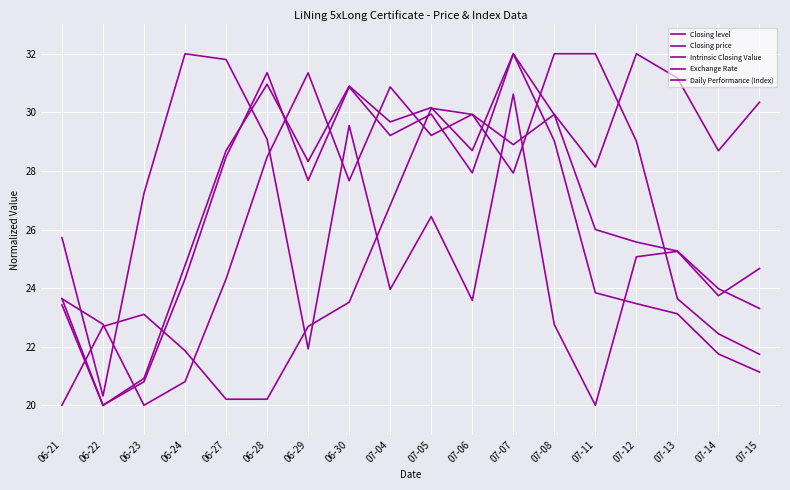

Reading left to right, list all the values displayed in this chart.

Closing level: 06-21=23.4	06-22=20.0	06-23=20.9	06-24=24.8	06-27=28.7	06-28=31.0	06-29=28.3	06-30=30.9	07-04=29.7	07-05=30.2	07-06=28.7	07-07=32.0	07-08=29.9	07-11=26.0	07-12=25.6	07-13=25.3	07-14=24.0	07-15=23.3
Closing price: 06-21=23.6	06-22=22.8	06-23=20.0	06-24=20.8	06-27=24.3	06-28=28.5	06-29=31.3	06-30=27.7	07-04=30.9	07-05=29.2	07-06=29.9	07-07=27.9	07-08=32.0	07-11=32.0	07-12=29.0	07-13=23.6	07-14=22.4	07-15=21.7
Intrinsic Closing Value: 06-21=23.6	06-22=20.0	06-23=20.8	06-24=24.3	06-27=28.5	06-28=31.4	06-29=27.7	06-30=30.9	07-04=29.2	07-05=29.9	07-06=27.9	07-07=32.0	07-08=29.0	07-11=23.8	07-12=23.5	07-13=23.1	07-14=21.8	07-15=21.1
Exchange Rate: 06-21=20.0	06-22=22.7	06-23=23.1	06-24=21.9	06-27=20.2	06-28=20.2	06-29=22.7	06-30=23.5	07-04=26.8	07-05=30.1	07-06=29.9	07-07=28.9	07-08=29.9	07-11=28.1	07-12=32.0	07-13=31.2	07-14=28.7	07-15=30.3
Daily Performance (Index): 06-21=25.7	06-22=20.3	06-23=27.2	06-24=32.0	06-27=31.8	06-28=29.1	06-29=21.9	06-30=29.5	07-04=24.0	07-05=26.4	07-06=23.6	07-07=30.6	07-08=22.8	07-11=20.0	07-12=25.1	07-13=25.3	07-14=23.7	07-15=24.7